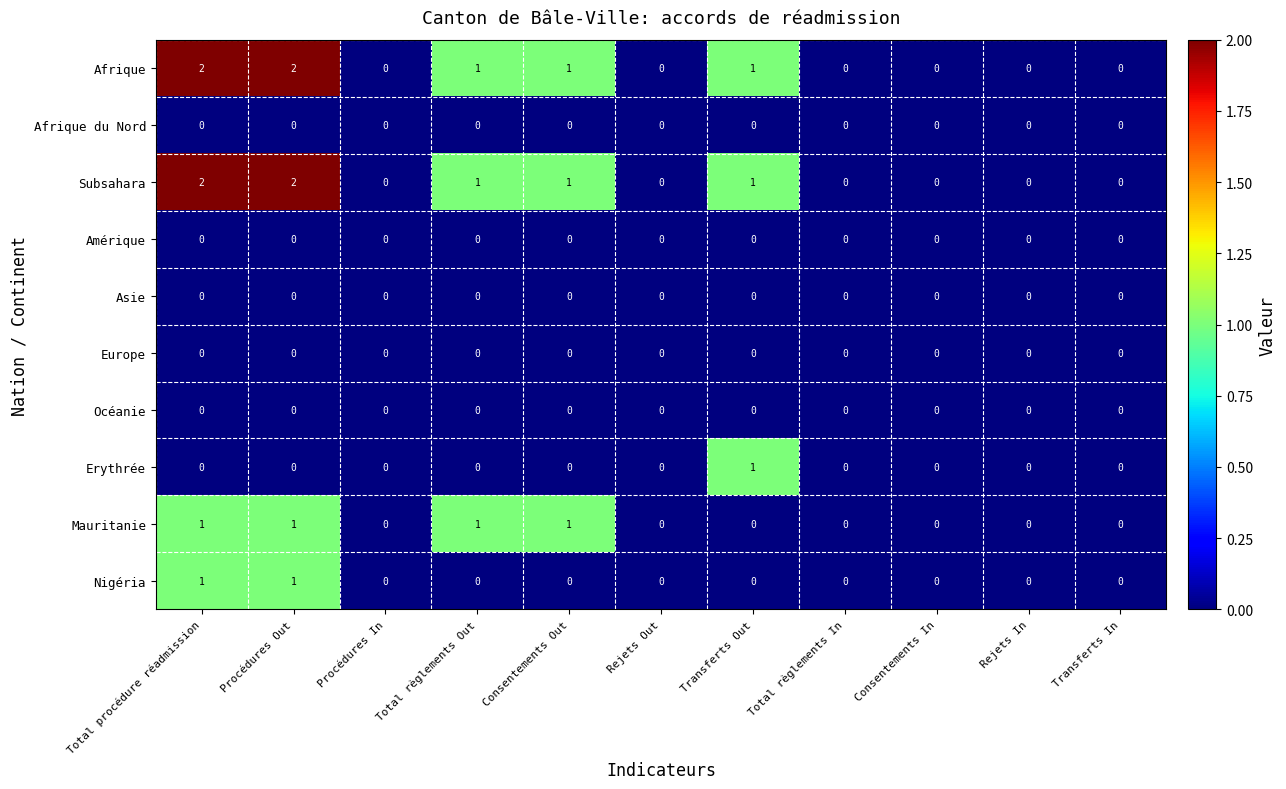

The value of Mauritanie at Procédures In is 0. True or false?

True